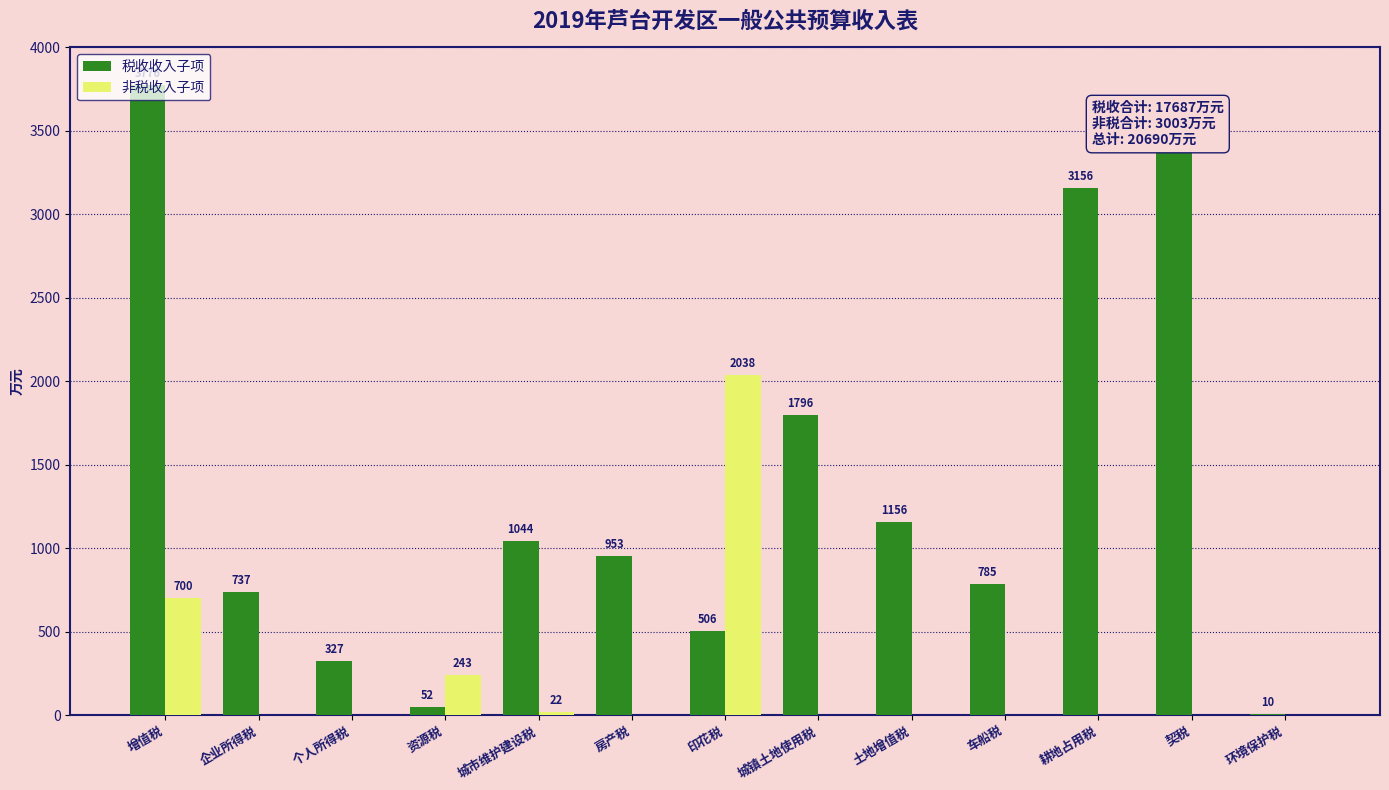

The value of 非税收入子项 at 增值税 is 700. True or false?

True